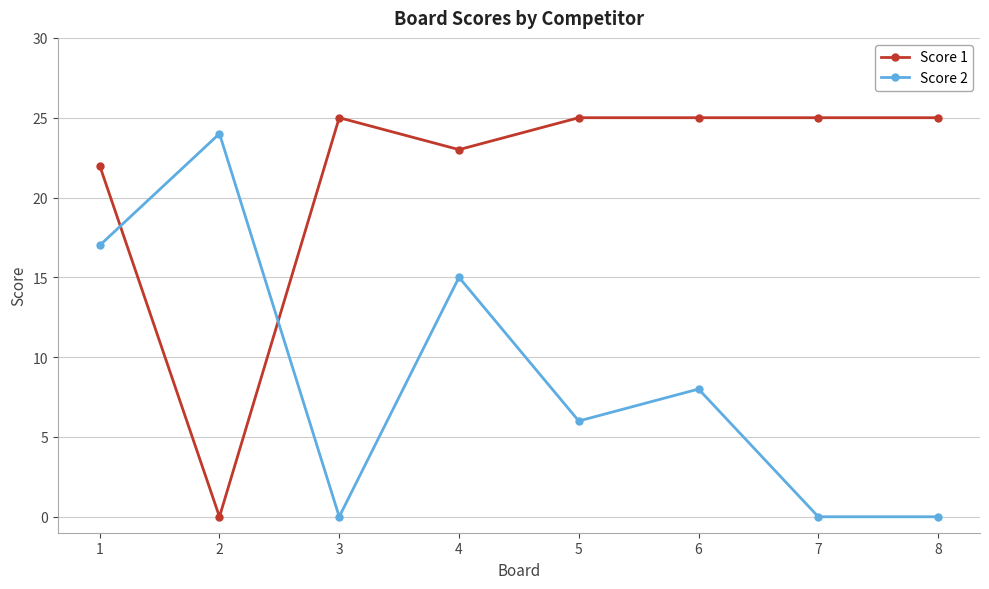

Where does the Score 2 series first go above 8?

1